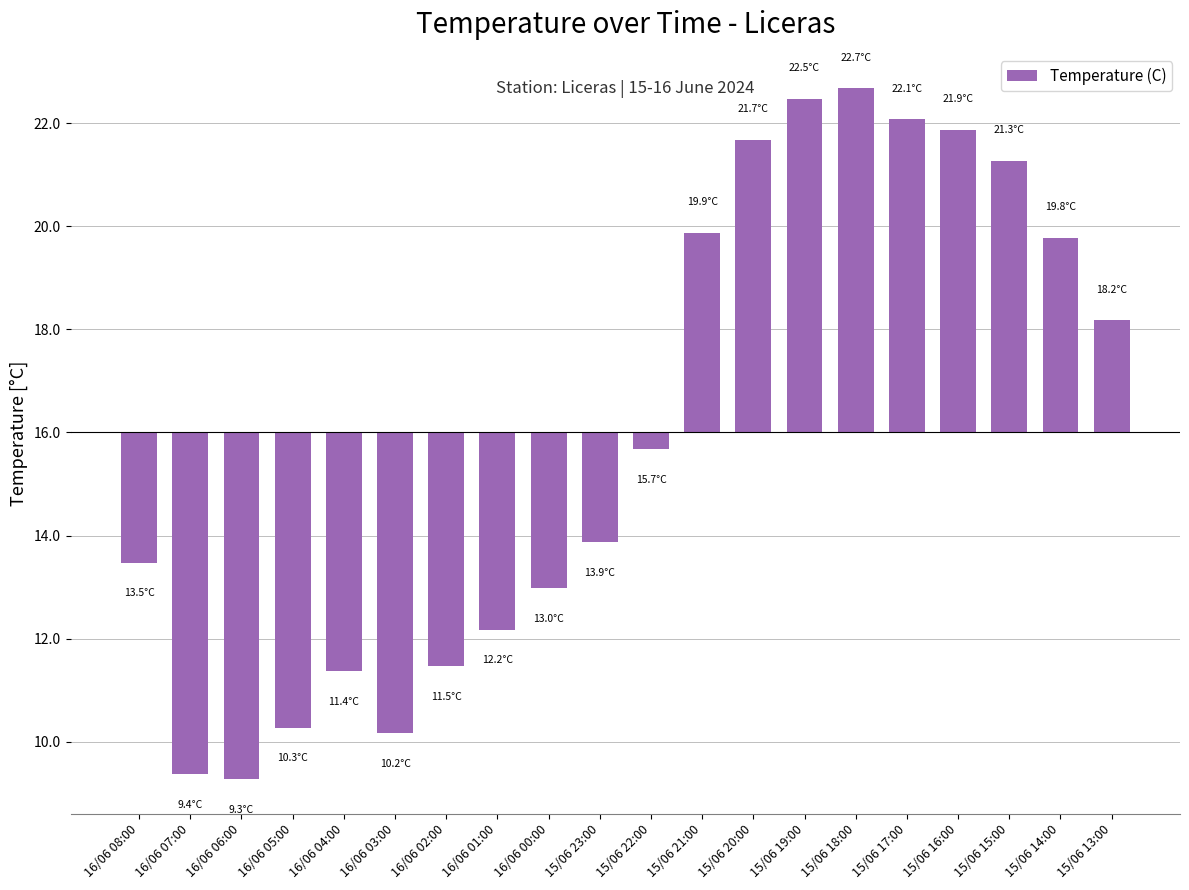

The chart shows a value of -2.1 at 15/06 23:00. True or false?

True